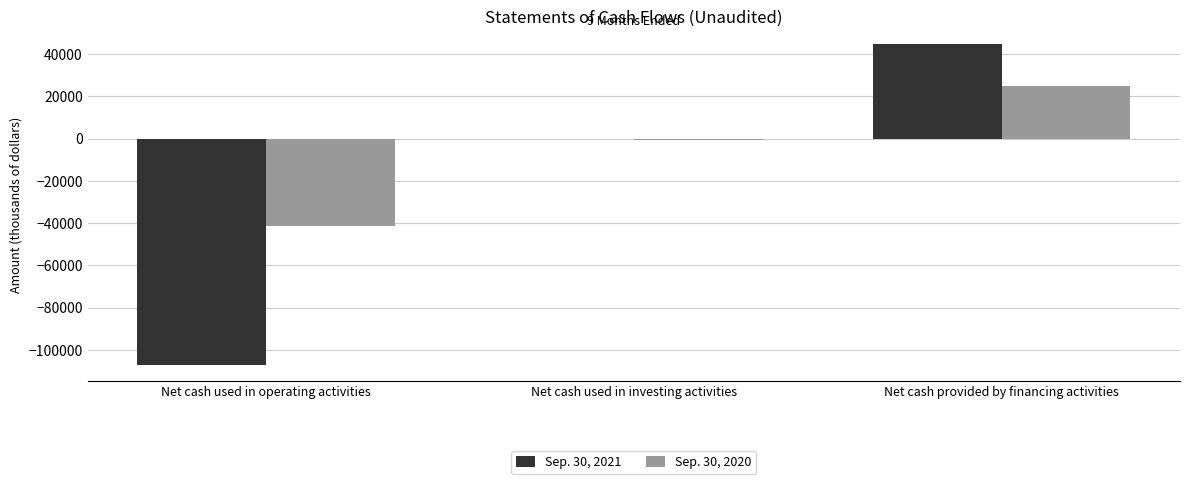

How many series are shown in this chart?

2